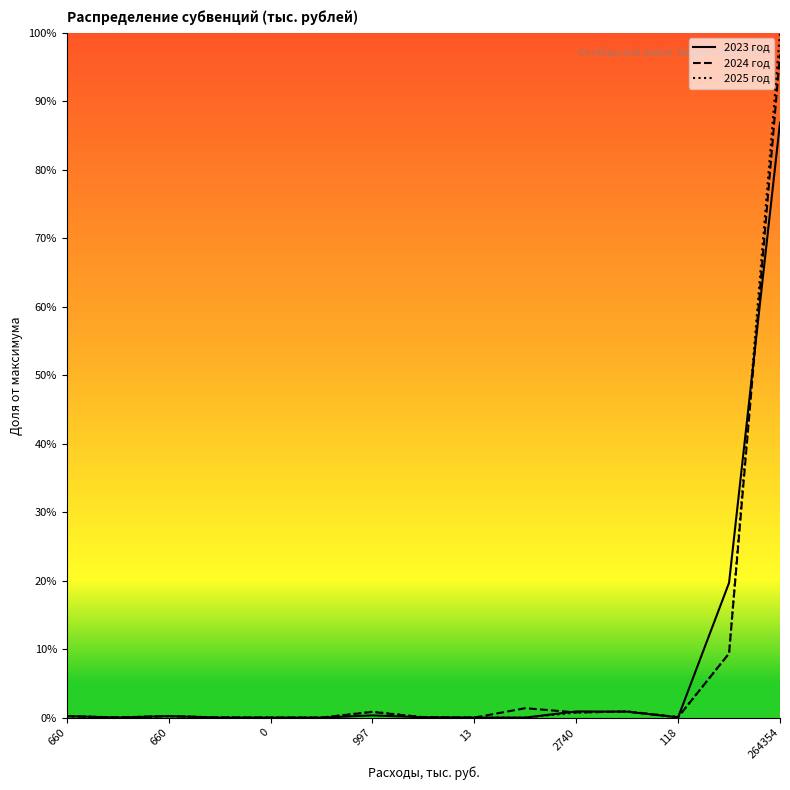

Between 10 and 9, which is larger?

10